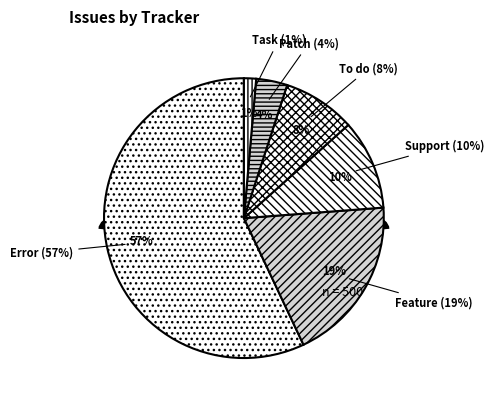

Approximately how many times larger is the value at Support compared to To do?

1.2